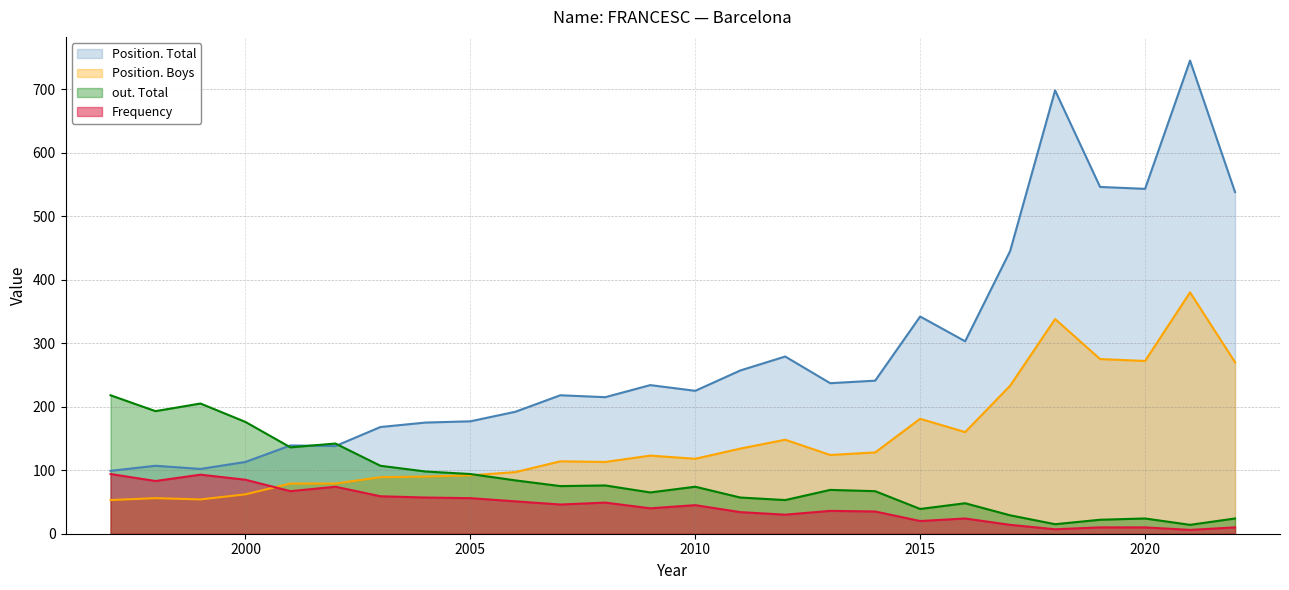

Between 2019 and 2022, which is larger?

2019